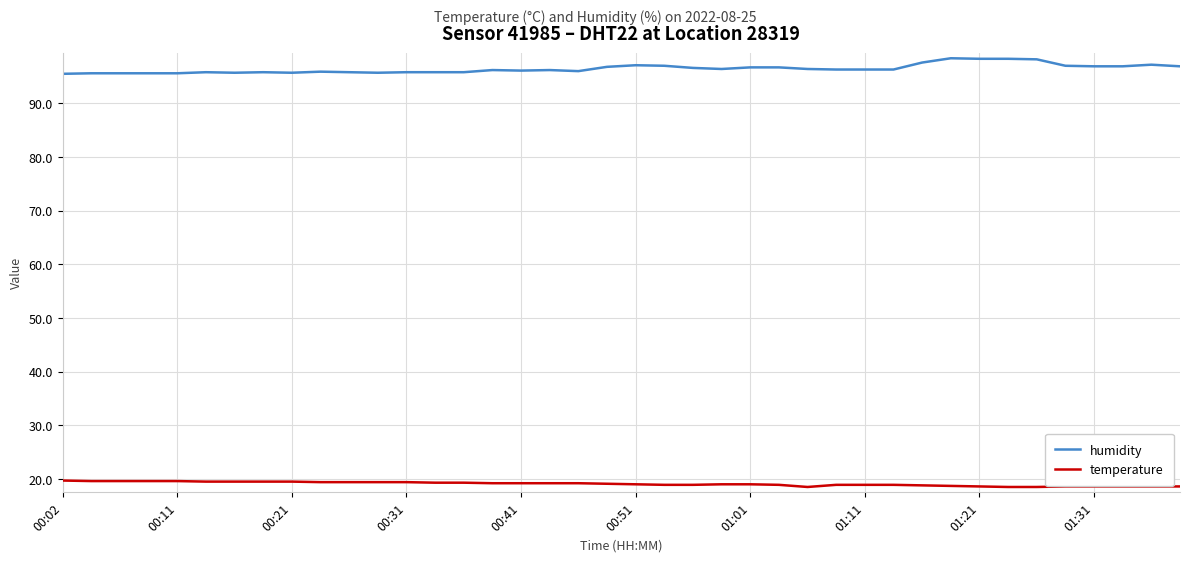

True or false: temperature and humidity intersect in this chart.

False